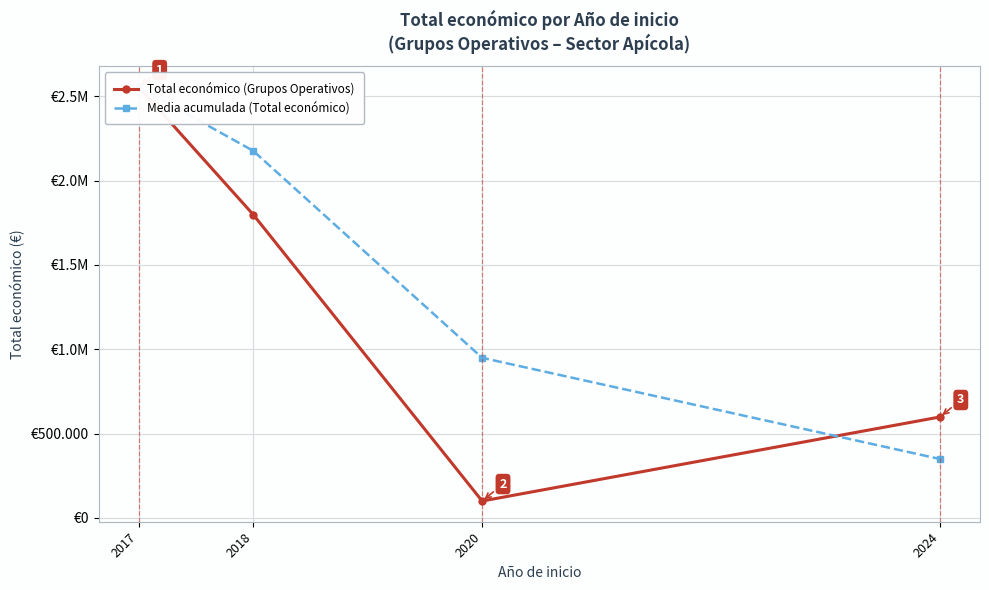

Rank the series by their maximum value, from highest to lowest.

Total económico (Grupos Operativos), Media acumulada (Total económico)